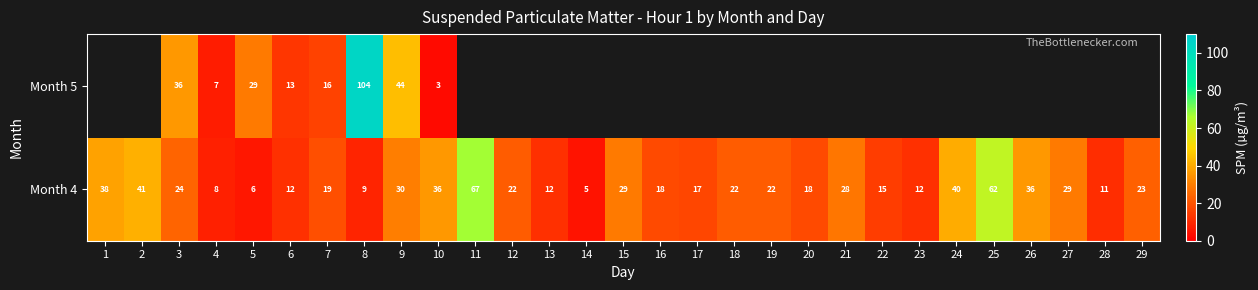

Is it true that Month 4 equals 7.7 at 3?

False